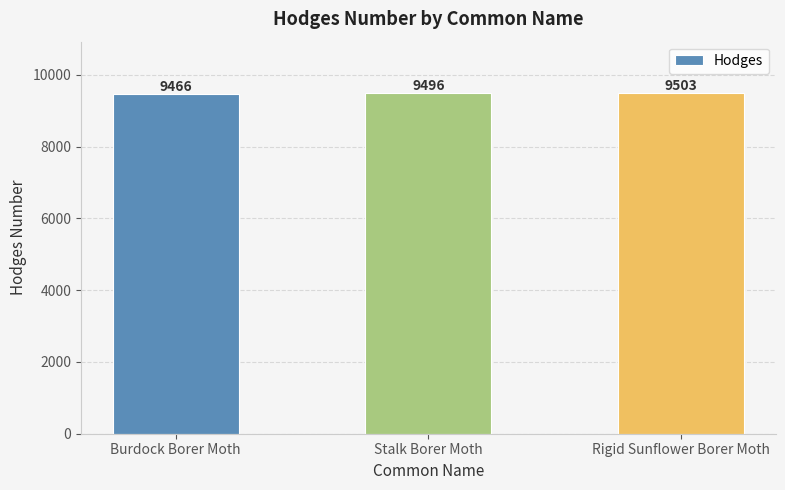

What is the greatest value displayed?

9503